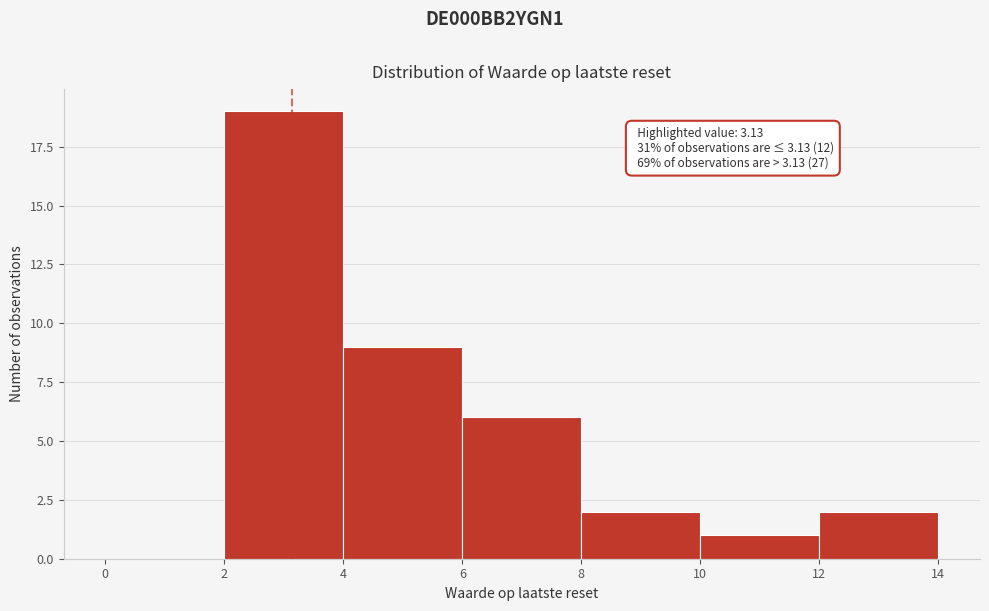

Over which range of the x-axis is the bar tallest?

2 to 4